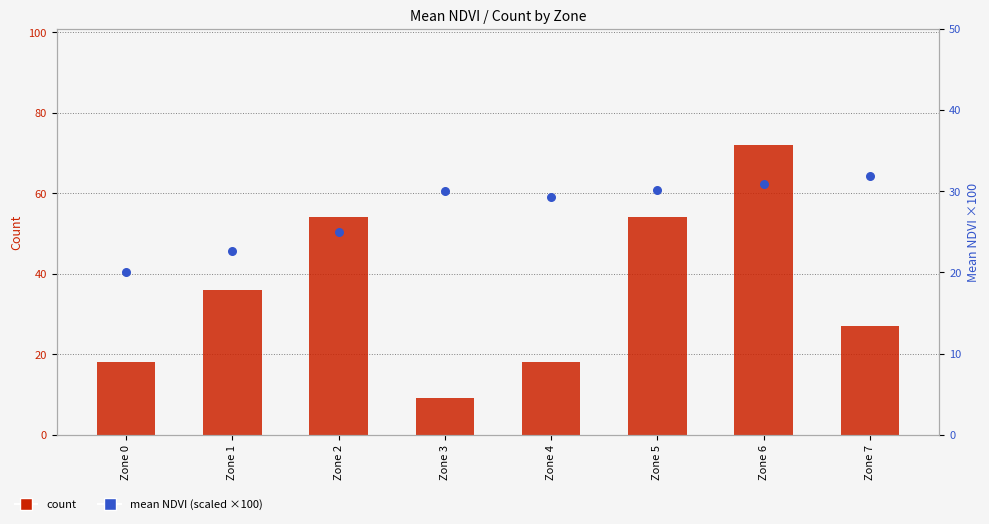

At how many categories does at least one series exceed 36?

3